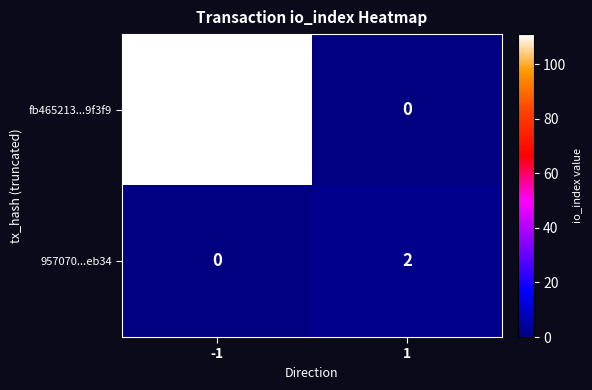

Reading left to right, extract all data points from this chart.

fb465213...9f3f9: 111	0
957070...eb34: 0	2